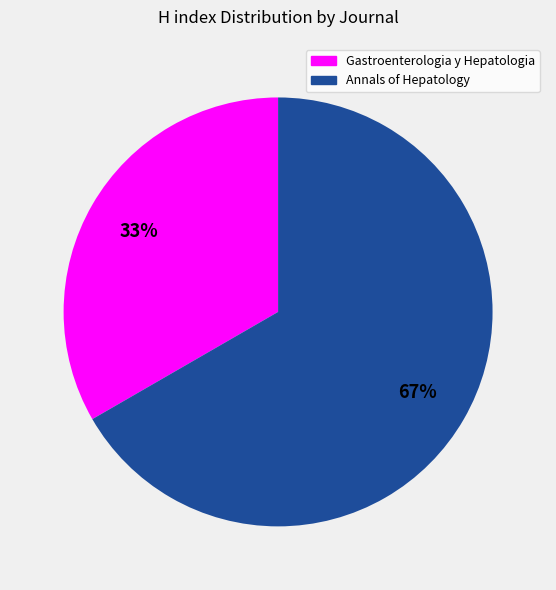

Approximately how many times larger is the value at Gastroenterologia y Hepatologia compared to Annals of Hepatology?

0.5